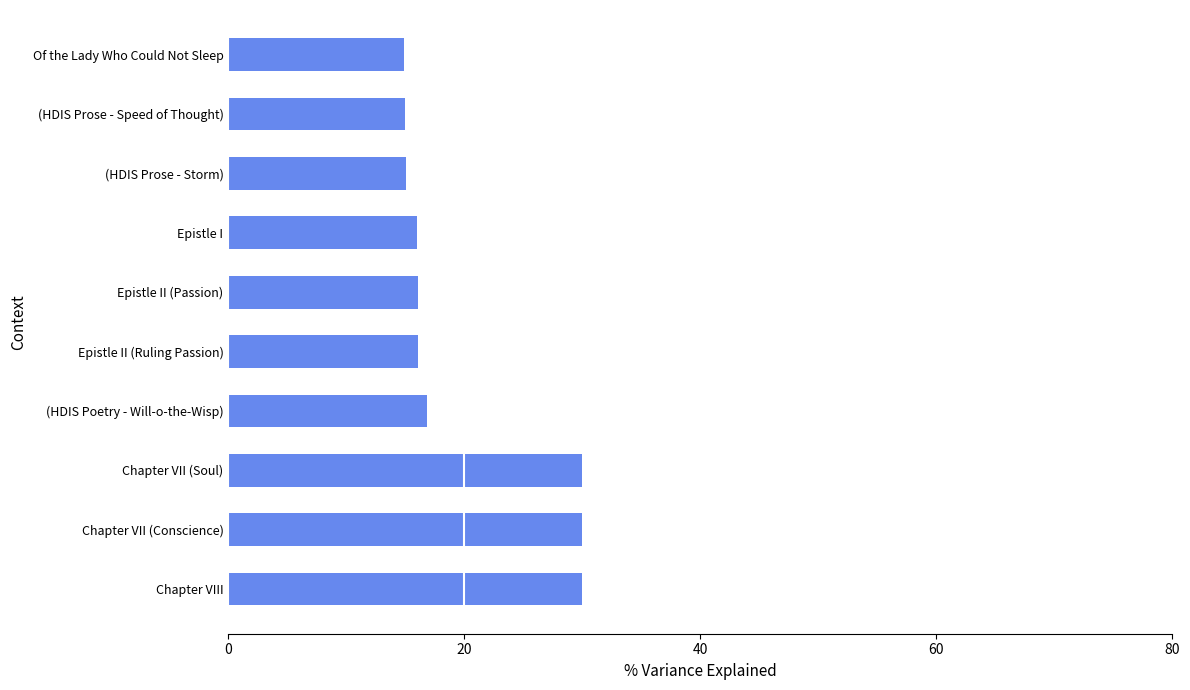

What is the ratio of the value at (HDIS Prose - Speed of Thought) to the value at Chapter VII (Conscience)?

0.5